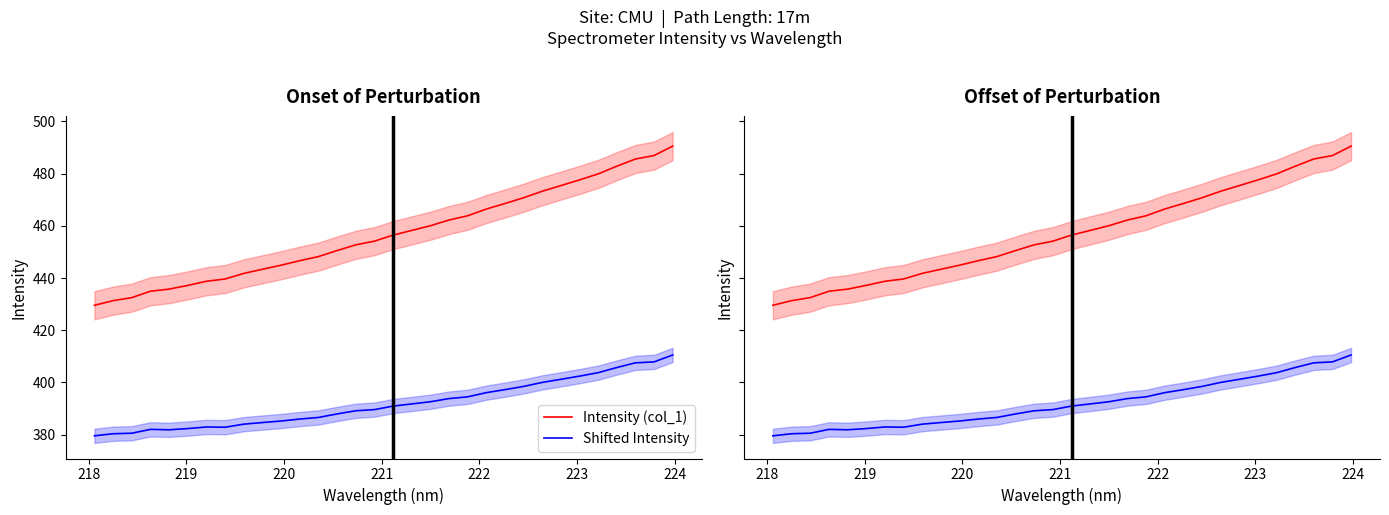

True or false: Intensity (col_1) and Shifted Intensity cross at least once.

False